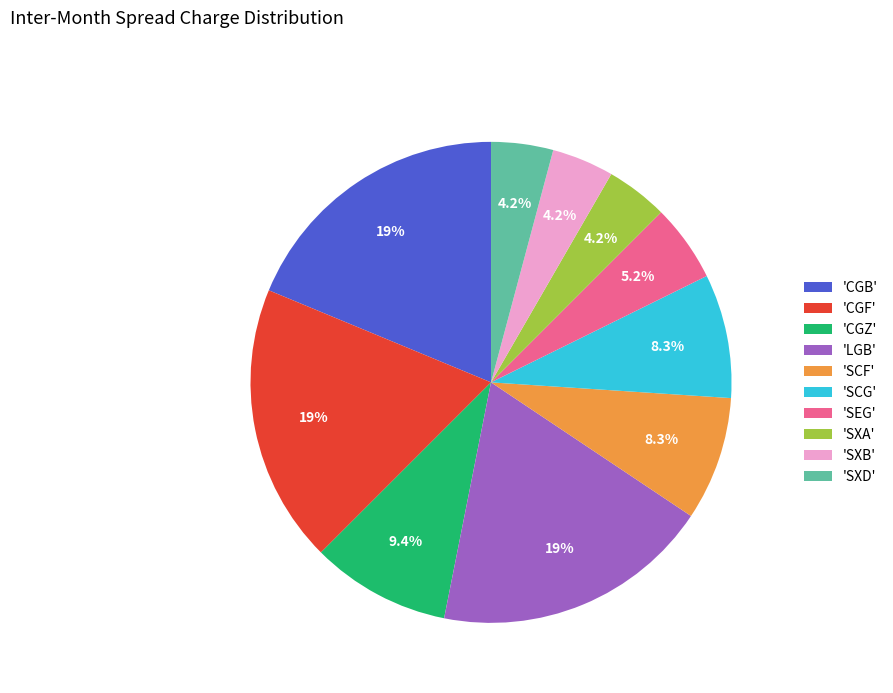

Between 'CGF' and 'SXA', which is larger?

'CGF'